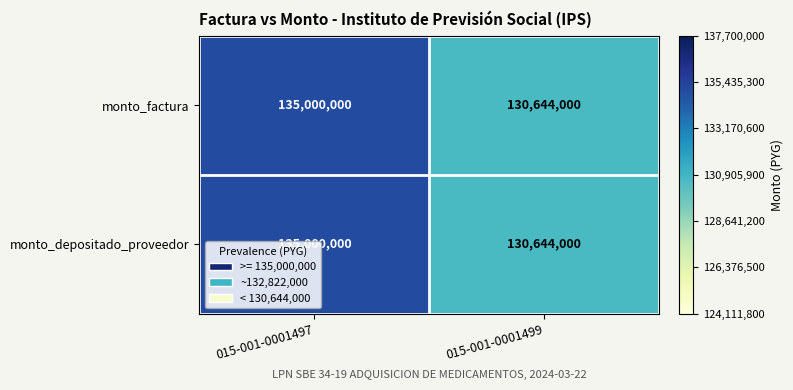

At which category is the sum across all series the highest?

015-001-0001497